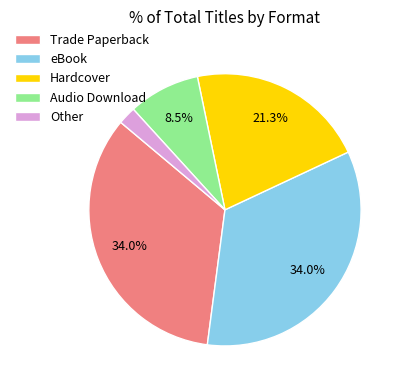

To the nearest percent, what is the combined percentage of Other and eBook?

36%